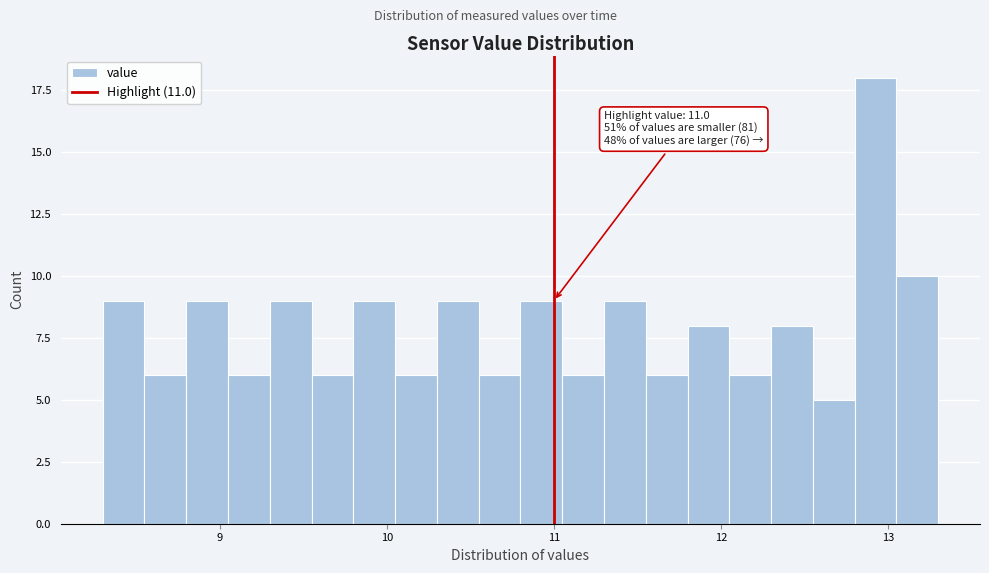

Read against the x-axis, roughly where is the centre of the tallest bar?

12.9